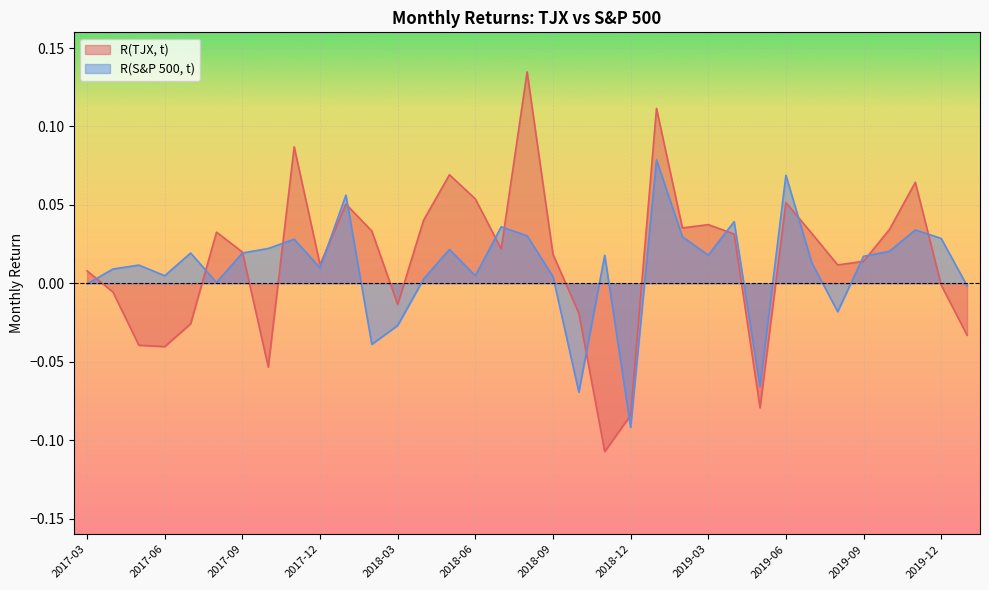

At how many categories does at least one series exceed 0?

30